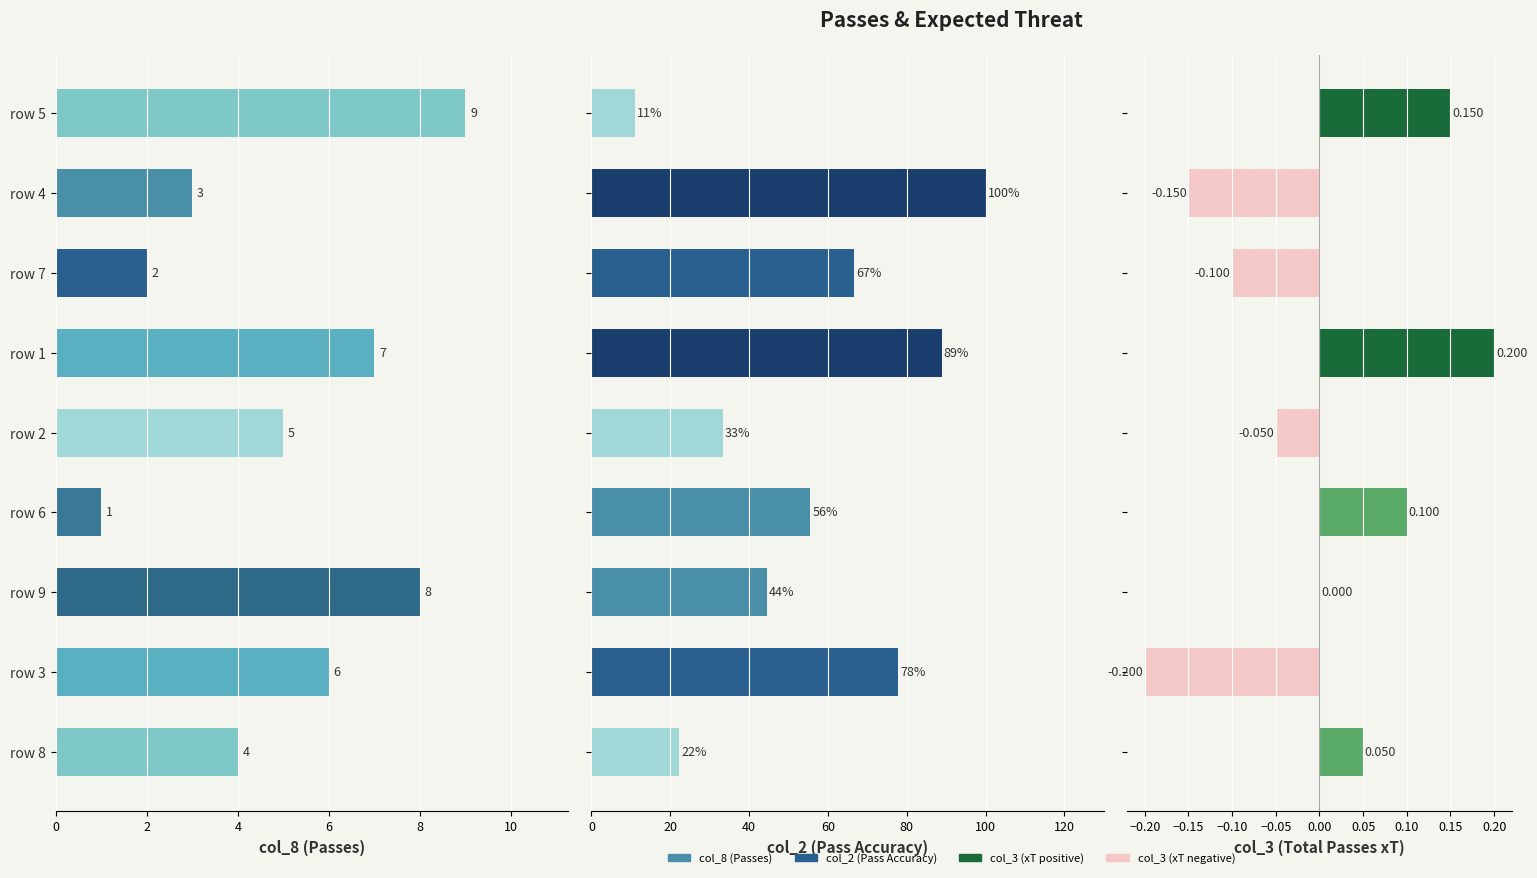

What is the approximate value of col_8 at row 8?

4.0